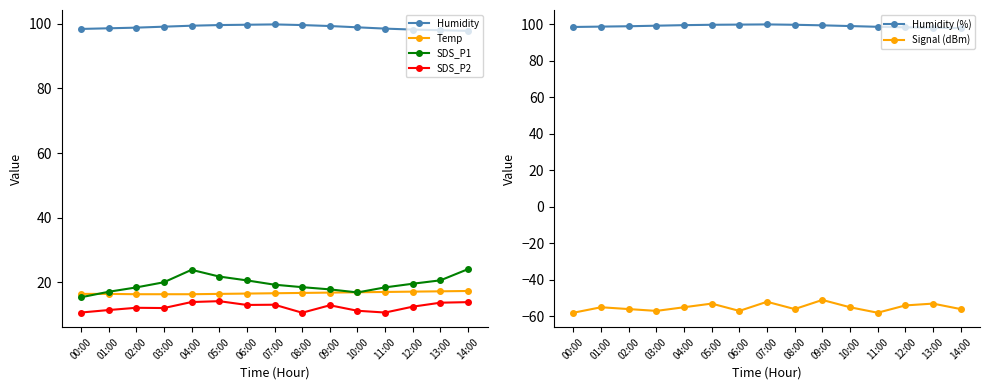

How many lines are shown in the chart?

6